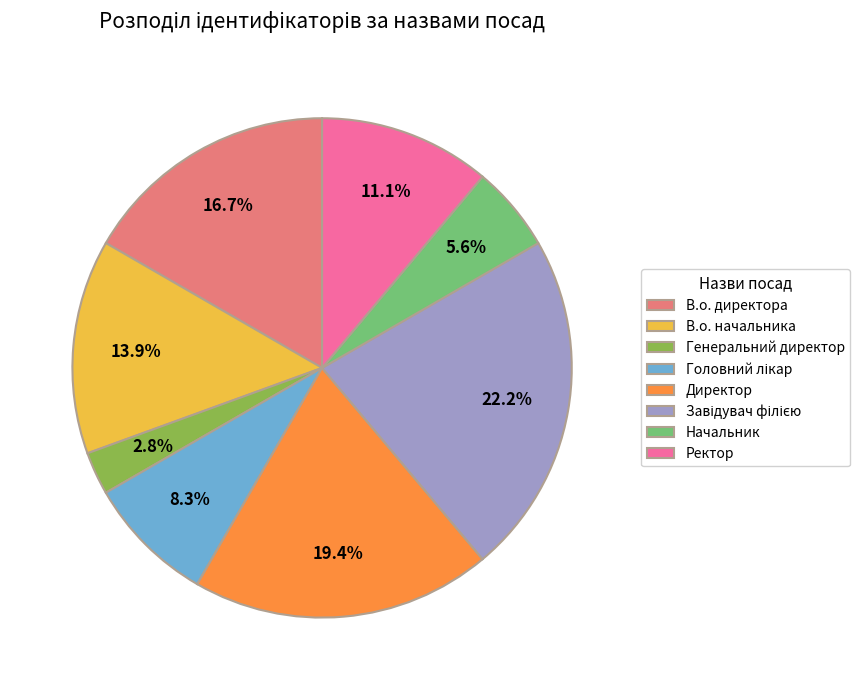

Is the sum of Директор and Ректор greater than half?

No